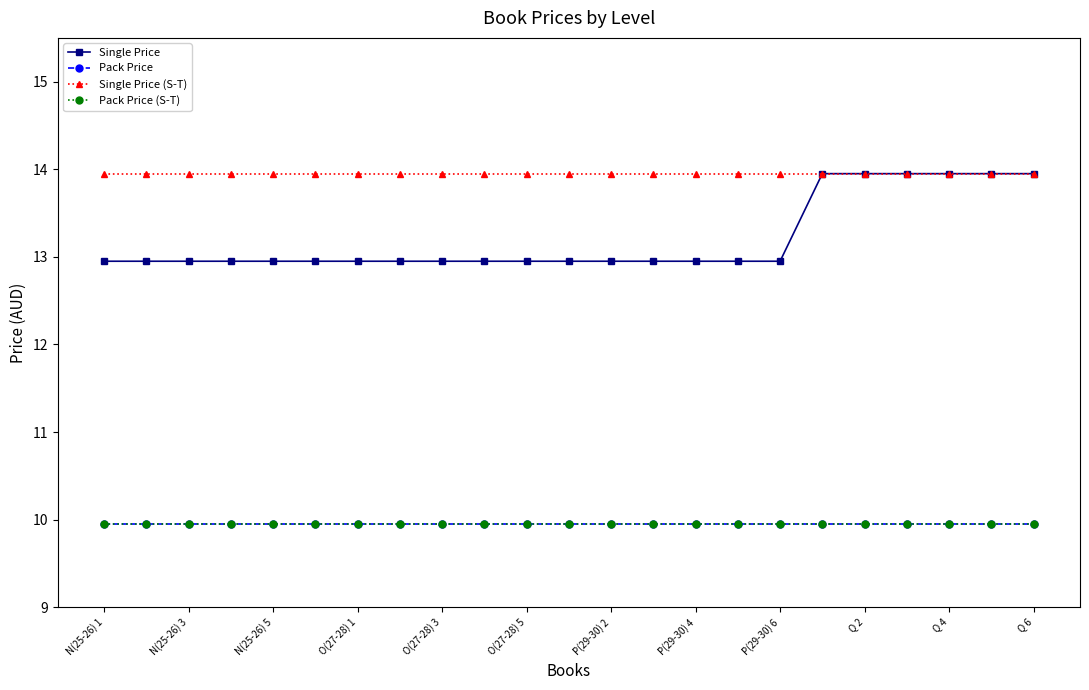

Is this an area chart (filled region under the line)?

No